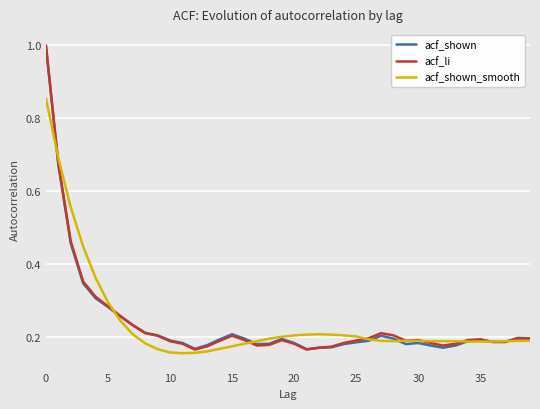

At how many categories does at least one series exceed 0?

40